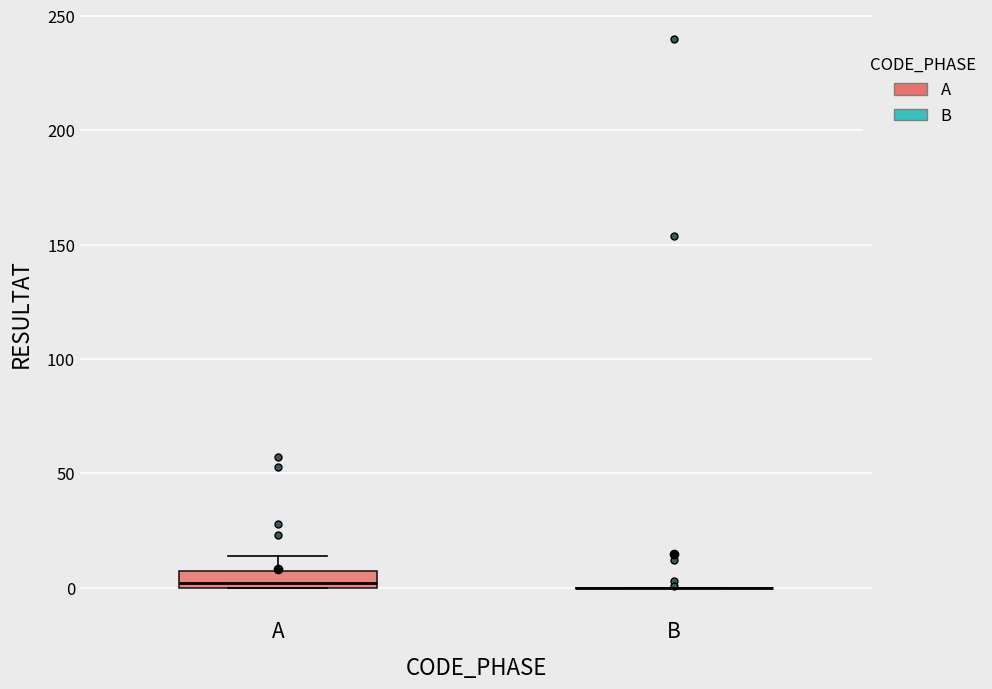

Reading left to right, transcribe this box plot: for each box, give where its median line is, the range the box spans, and where its two whiskers end, as read against the y-axis. The values are not printed on the chart, so give them approximately, as read against the axis.

A: median 0 (just above the box's lower edge), box 0 to 10, whiskers 0 to 15
B: box collapsed to a line at 0, whiskers 0 to 0